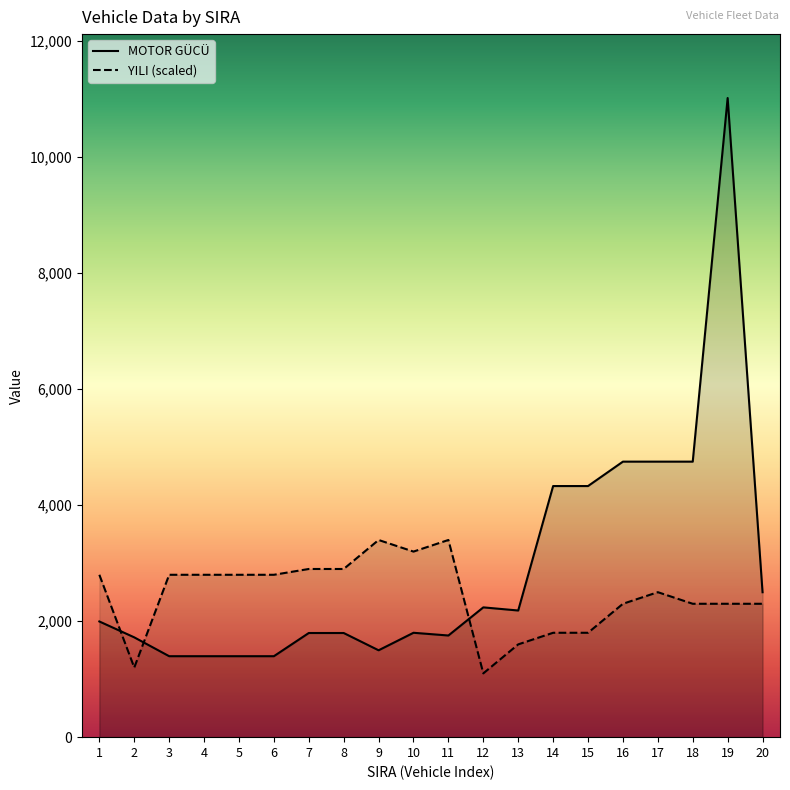

Which category has the lowest value in the MOTOR GÜCÜ series?

3